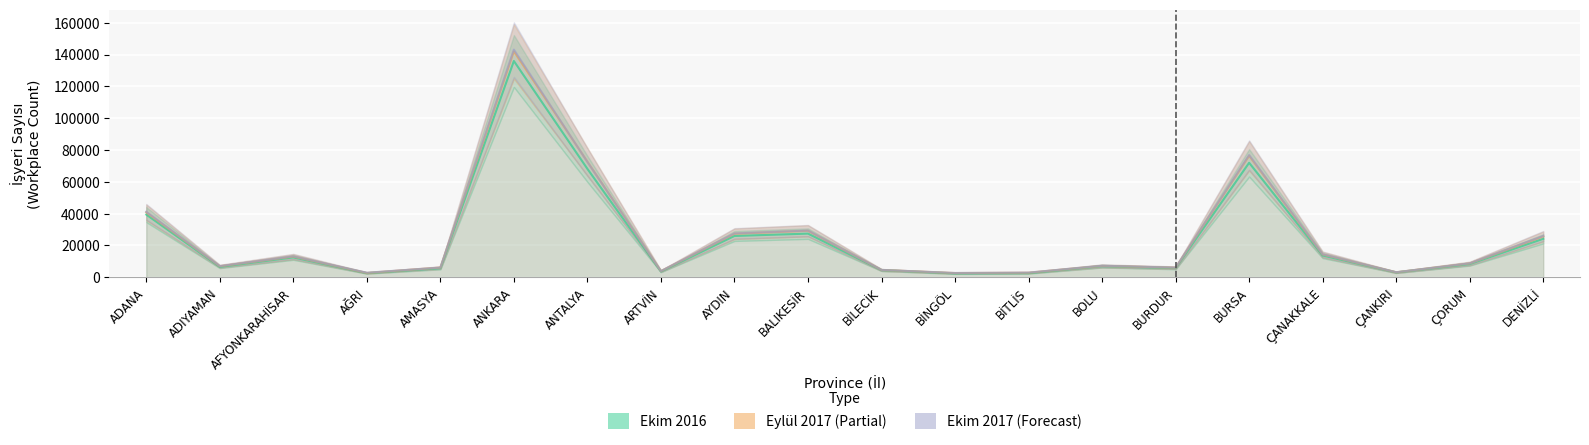

Reading left to right, list all the values displayed in this chart.

2016-10: ADANA=39428	ADIYAMAN=6569	AFYONKARAHİSAR=12504	AĞRI=2617	AMASYA=5697	ANKARA=135924	ANTALYA=68141	ARTVİN=3671	AYDIN=25984	BALIKESİR=27451	BİLECİK=4515	BİNGÖL=2444	BİTLİS=2619	BOLU=7002	BURDUR=5777	BURSA=71957	ÇANAKKALE=13702	ÇANKIRI=3097	ÇORUM=8344	DENİZLİ=24188
2017-09: ADANA=40828	ADIYAMAN=6952	AFYONKARAHİSAR=13033	AĞRI=2758	AMASYA=6094	ANKARA=141969	ANTALYA=72606	ARTVİN=3912	AYDIN=27386	BALIKESİR=29239	BİLECİK=4619	BİNGÖL=2677	BİTLİS=2899	BOLU=7173	BURDUR=6043	BURSA=76364	ÇANAKKALE=14345	ÇANKIRI=3177	ÇORUM=8724	DENİZLİ=25712
2017-10: ADANA=41164	ADIYAMAN=7040	AFYONKARAHİSAR=13151	AĞRI=2883	AMASYA=6133	ANKARA=143071	ANTALYA=72517	ARTVİN=3942	AYDIN=27569	BALIKESİR=29365	BİLECİK=4658	BİNGÖL=2725	BİTLİS=2974	BOLU=7261	BURDUR=6113	BURSA=76819	ÇANAKKALE=14456	ÇANKIRI=3207	ÇORUM=8777	DENİZLİ=25983